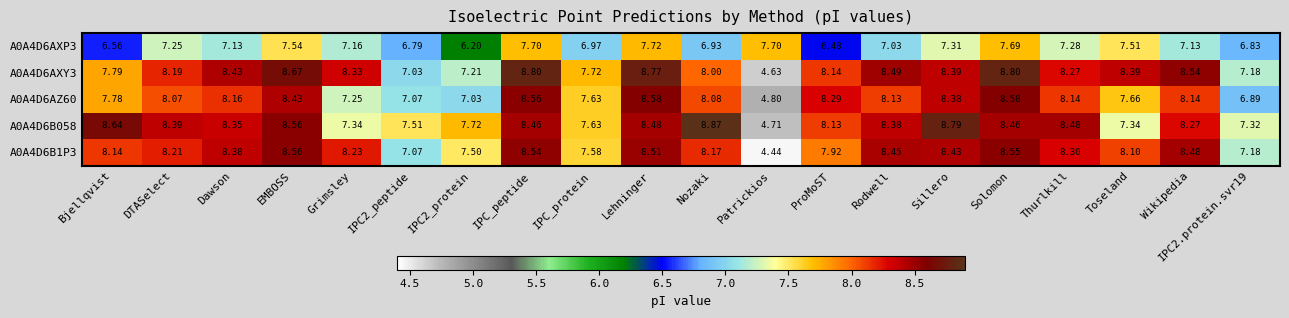

Which category has the lowest value across all series?

Patrickios